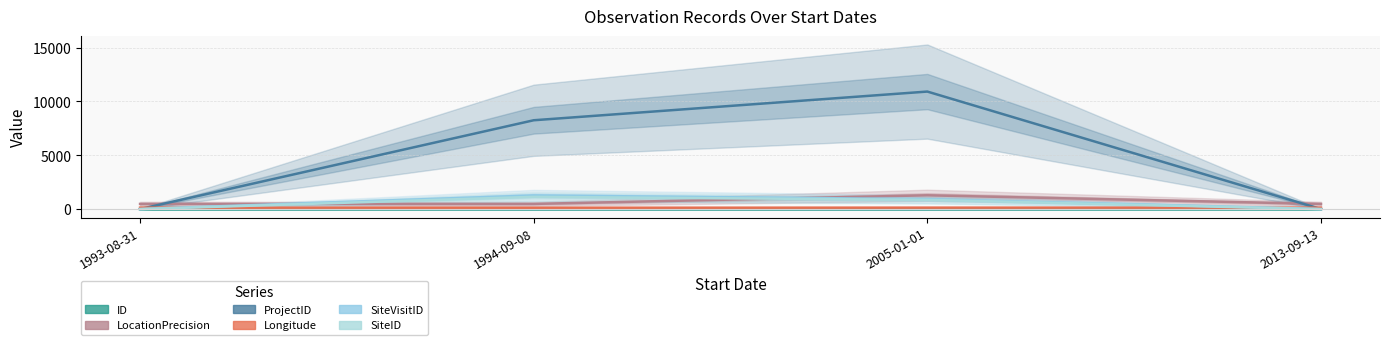

What is the sum of the LocationPrecision values at 2013-09-13 and 2005-01-01?

1800.0